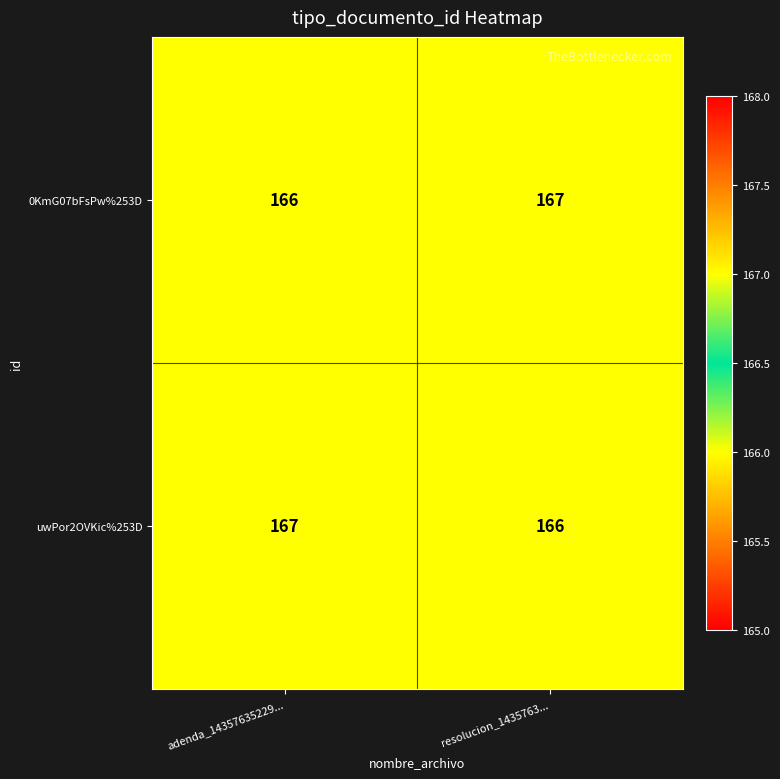

Which category has the lowest value in the uwPor2OVKic%253D series?

resolucion_1435763...